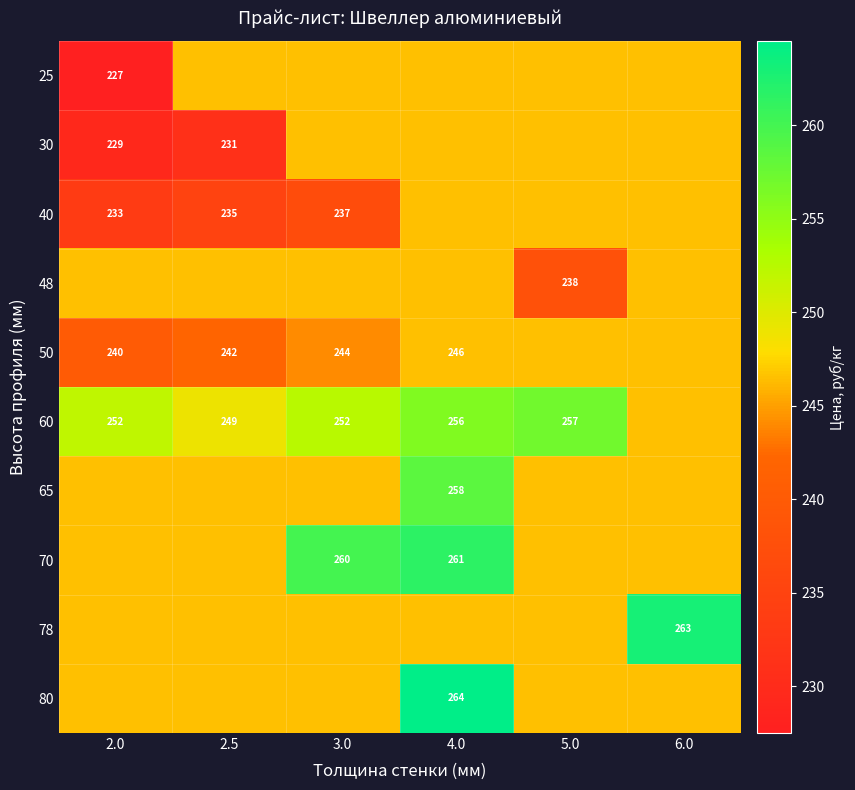

What is the total value across all series at 2.5?

2436.4